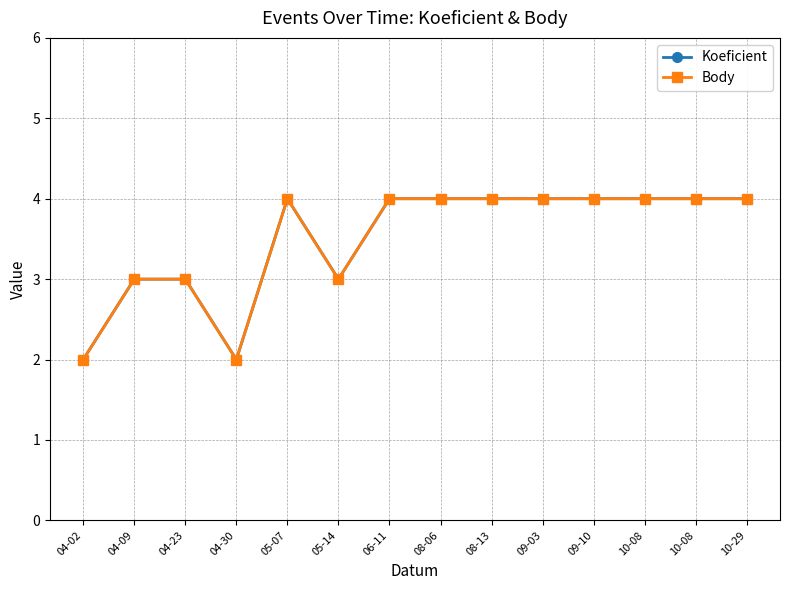

Where is the first local maximum for Koeficient?

05-07